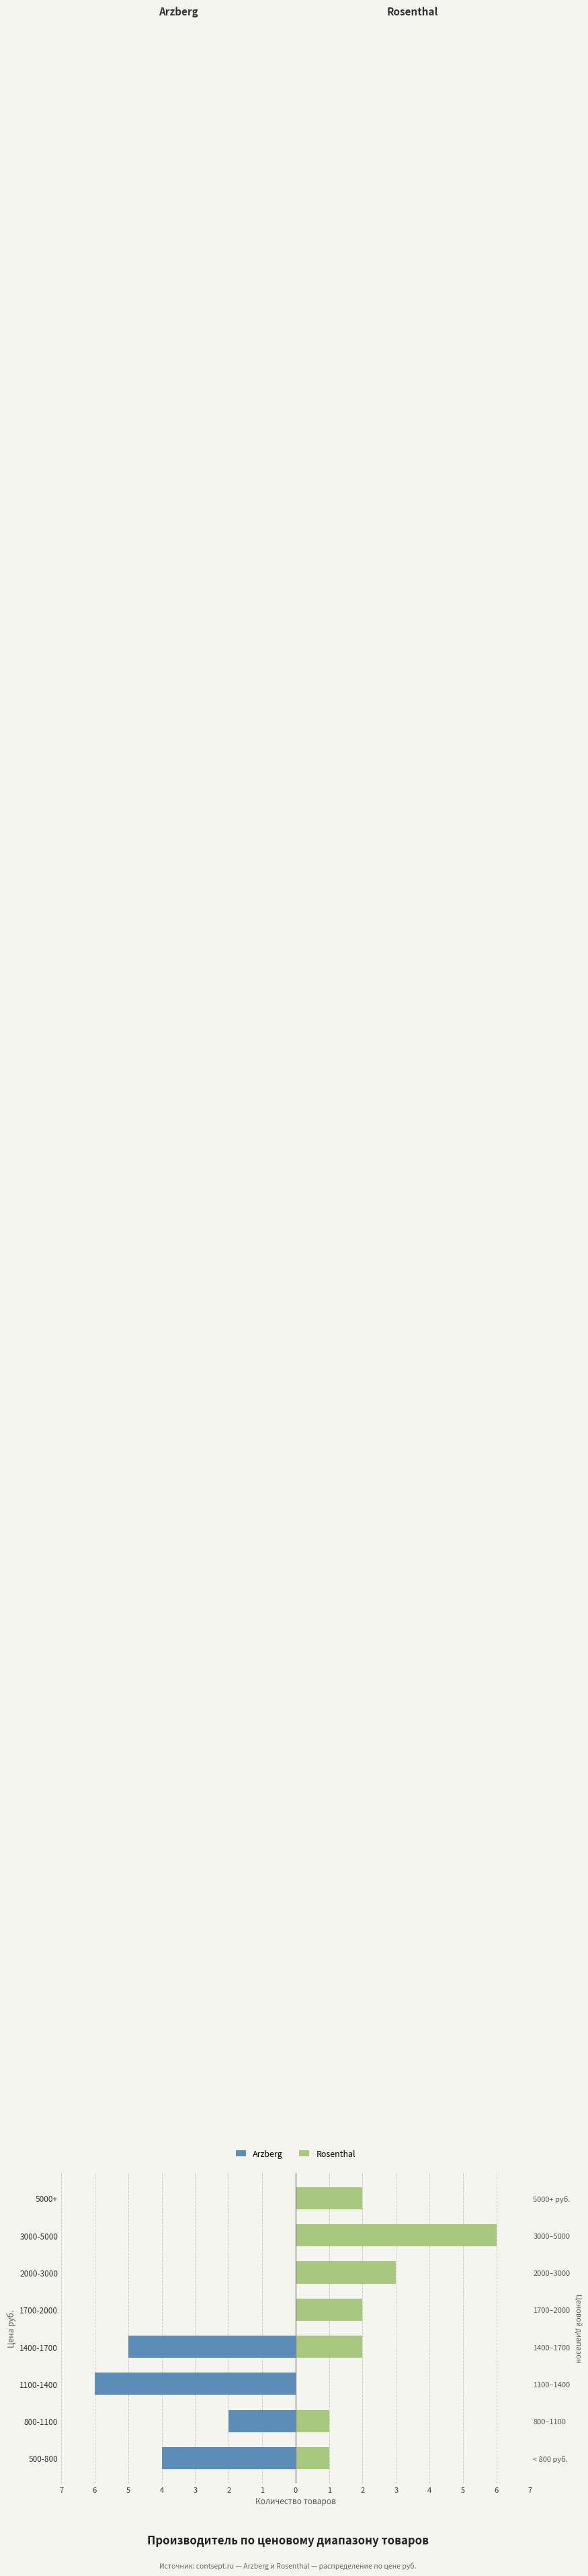

Which series has the largest total across all categories?

Rosenthal